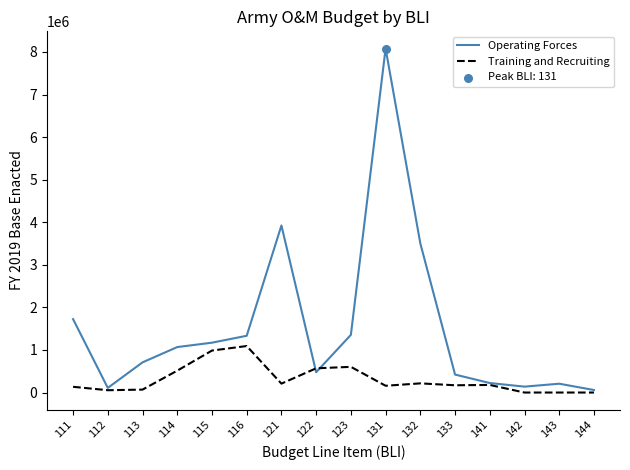

Rank the series by their average value, from lowest to highest.

Training and Recruiting, Operating Forces